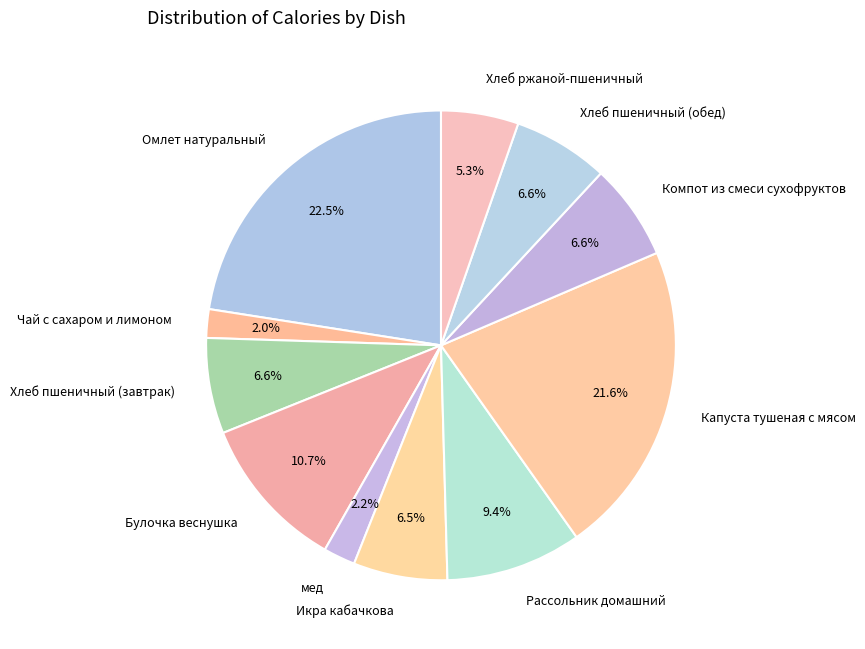

Which slice is the largest?

Омлет натуральный